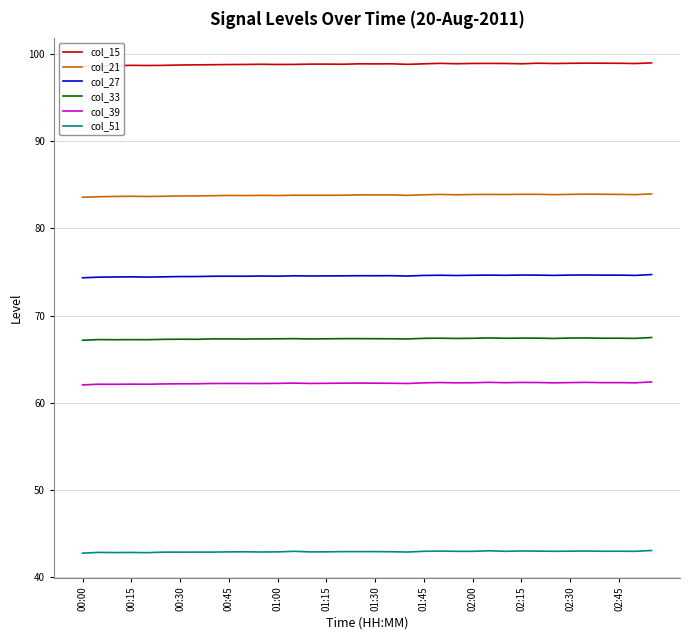

Is it true that col_33 equals 67.3 at 01:15?

True